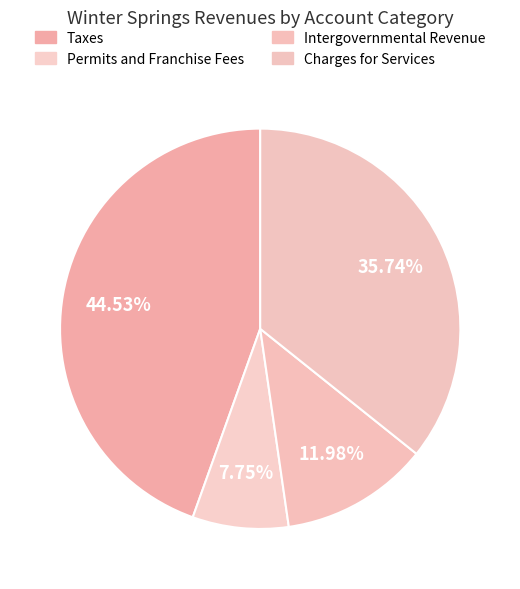

How many segments does this pie chart have?

4